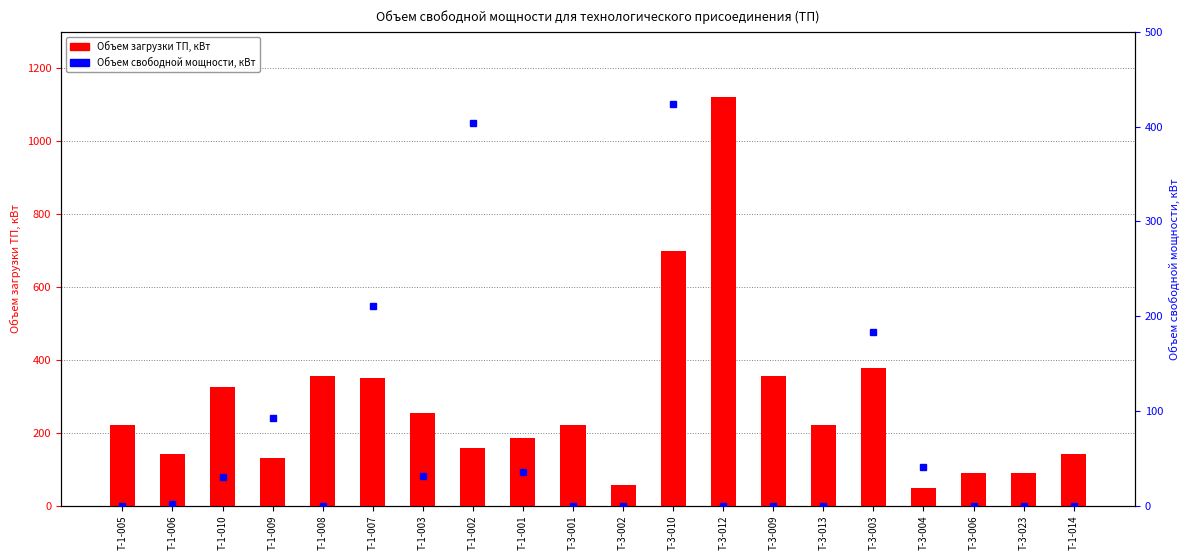

What are all the series names shown in the legend?

Объем загрузки ТП, кВт, Объем свободной мощности, кВт